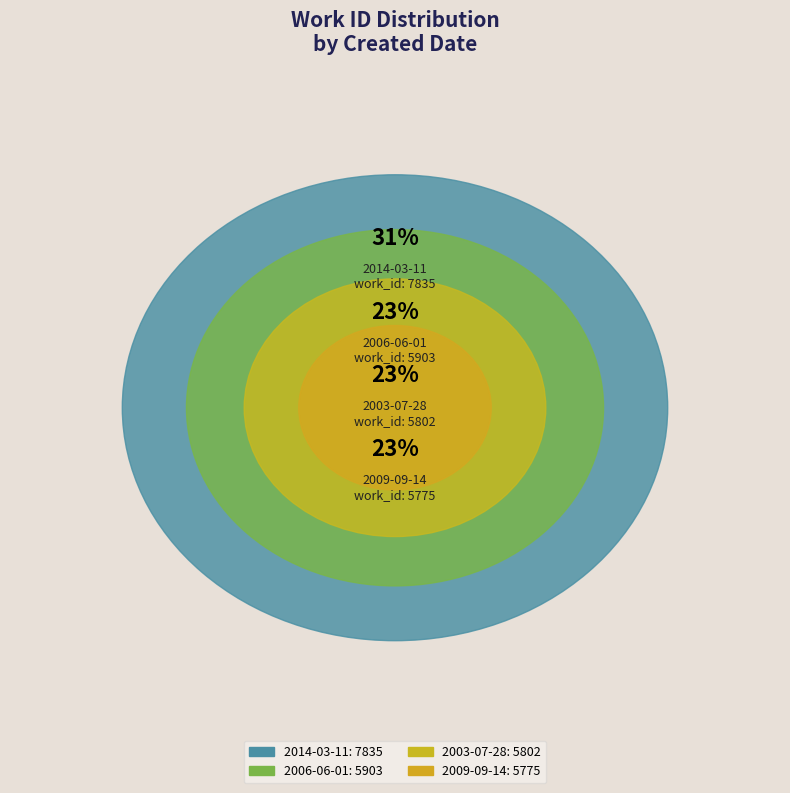

What is the ratio of the value at 2014-03-11 to the value at 2003-07-28?

1.4